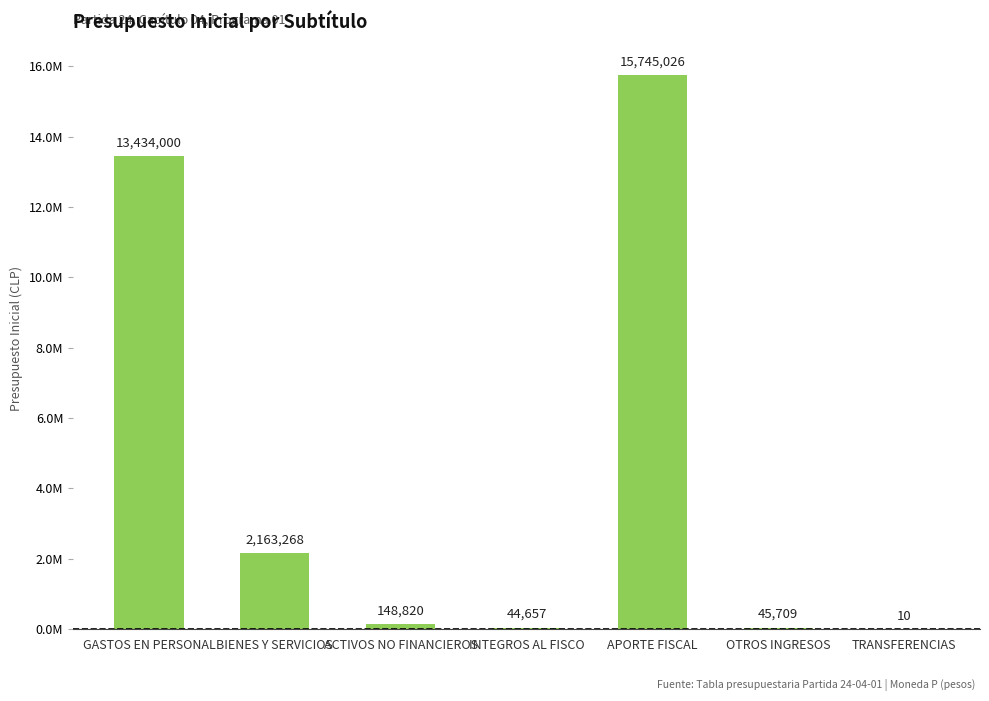

What is the value of the 4th bar from the left?

44657